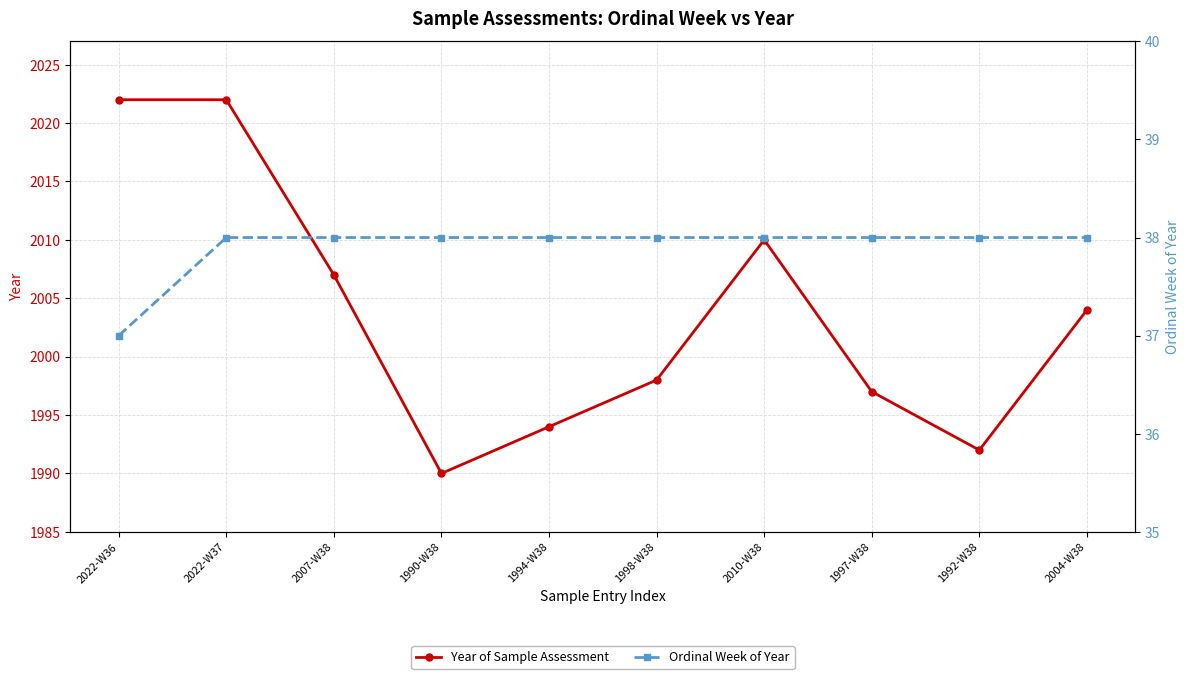

What is the total value across all series at 1994-W38?

2032